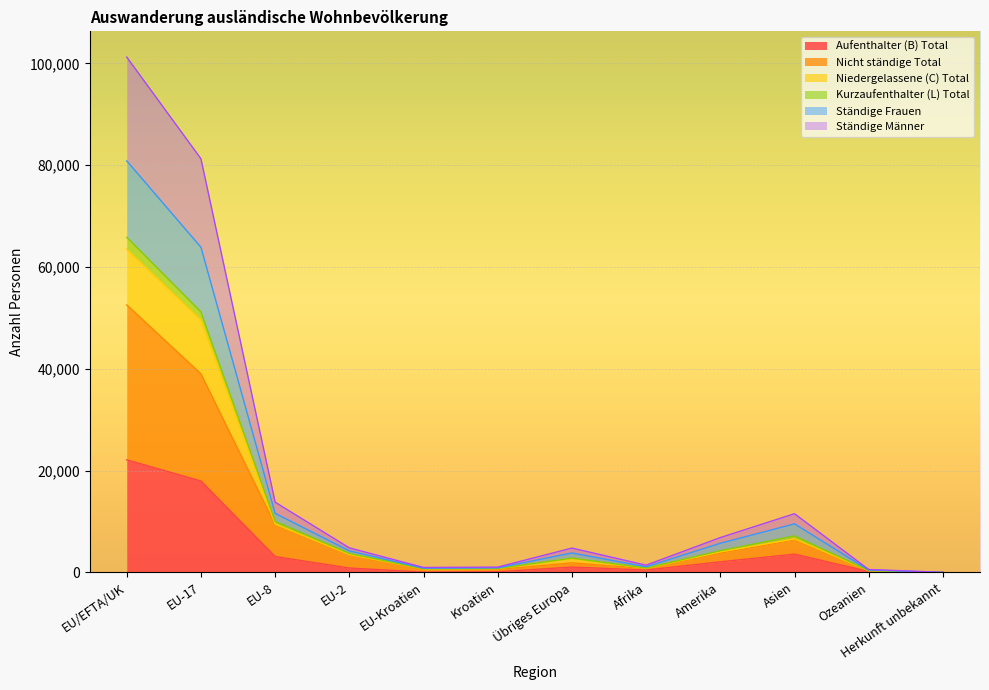

What is the minimum value for Ständige Frauen?

10